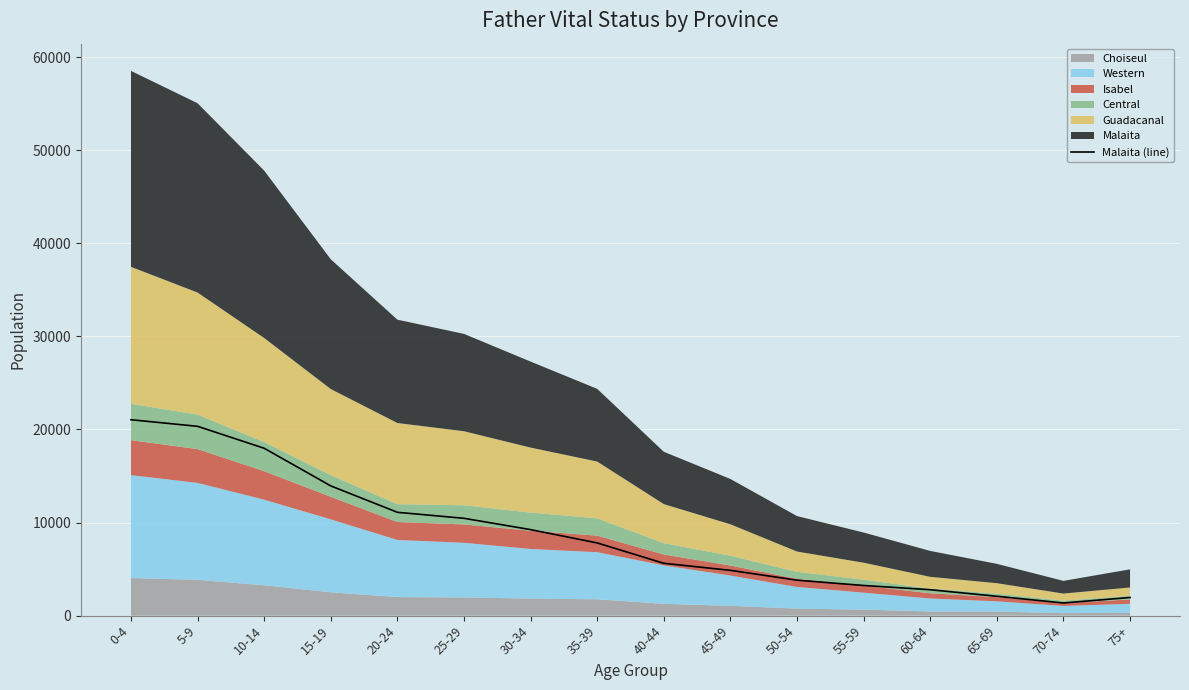

True or false: the data shows 501 at 70-74.

False